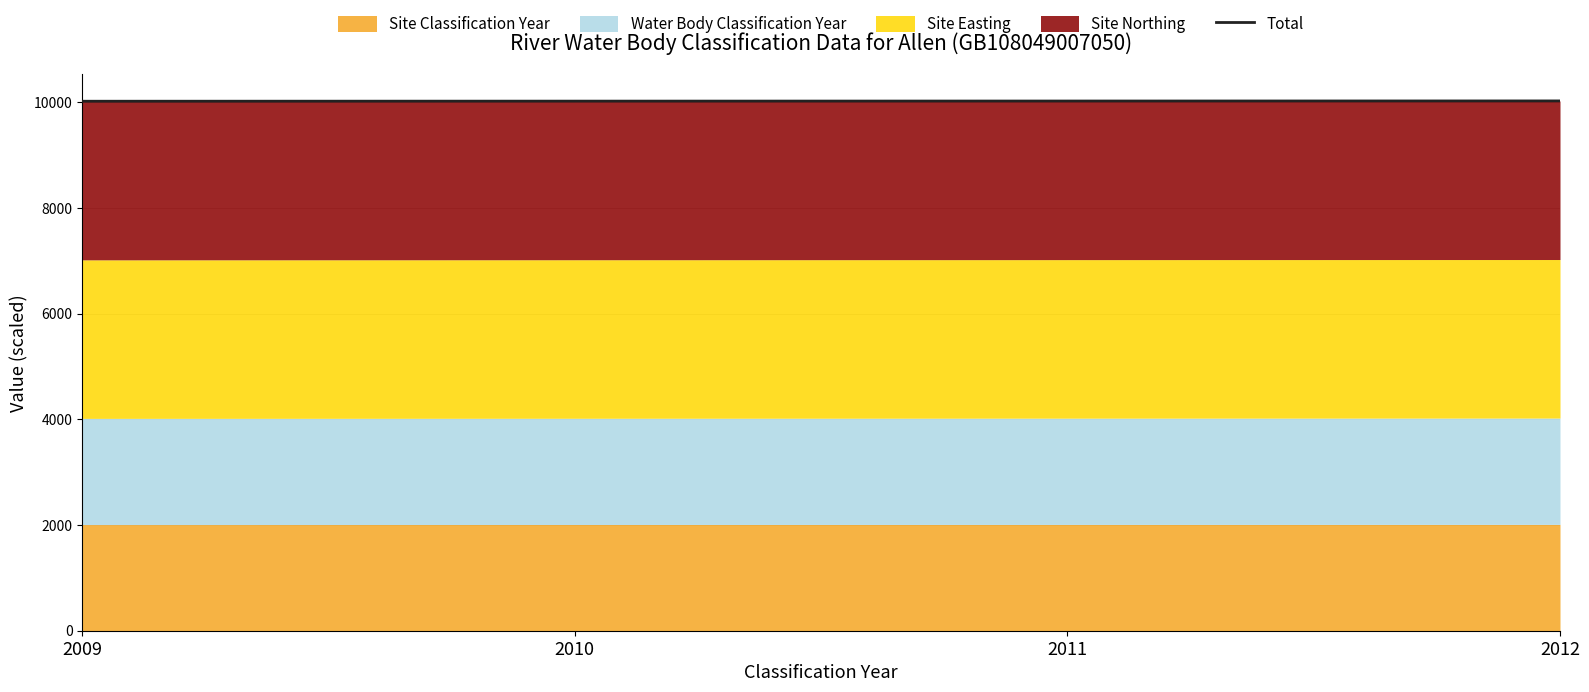

True or false: Total has a value of 6700 at 2011.

False